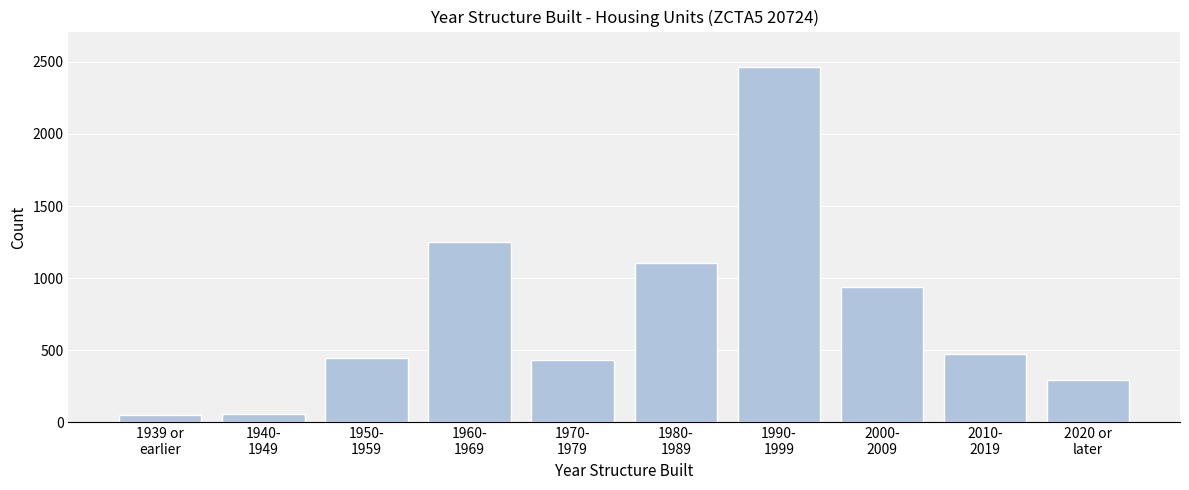

What is the sum of all values?

7514